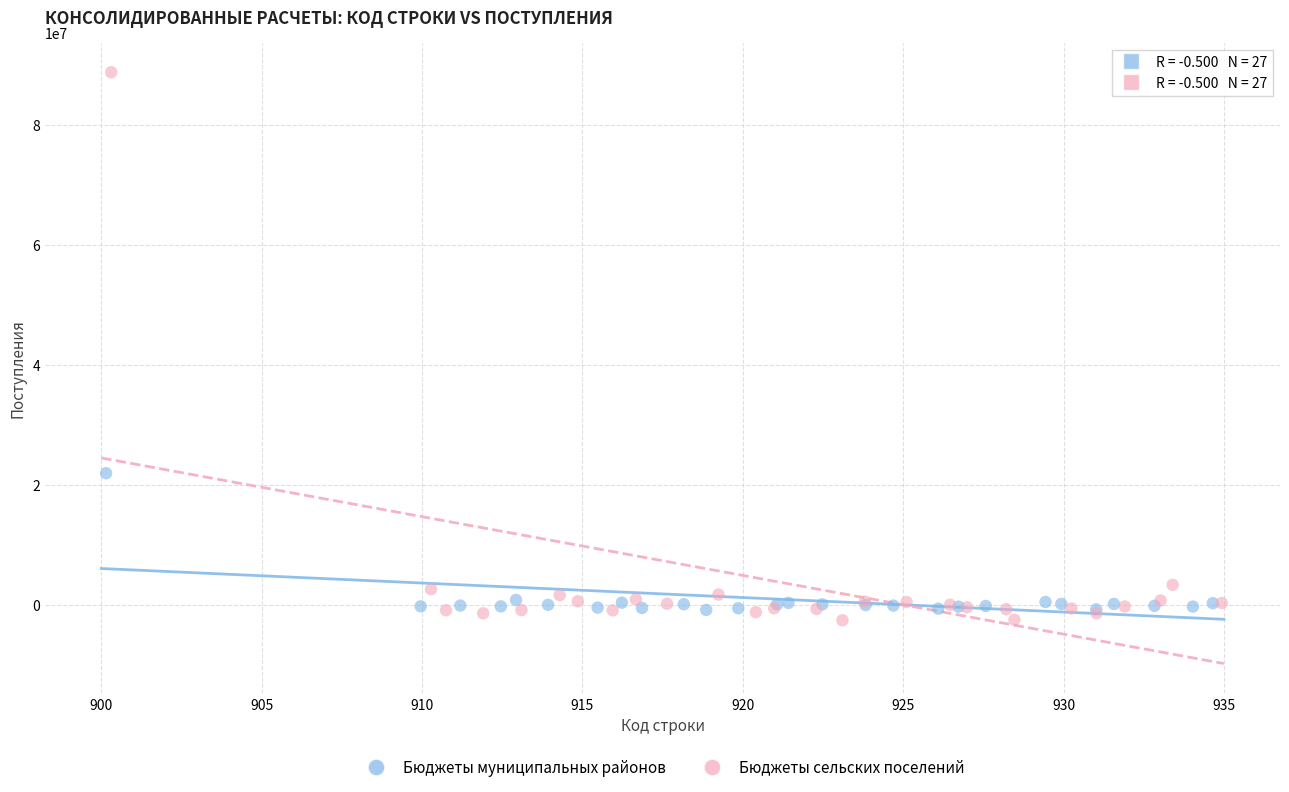

What are all the series names shown in the legend?

Бюджеты муниципальных районов, Бюджеты сельских поселений